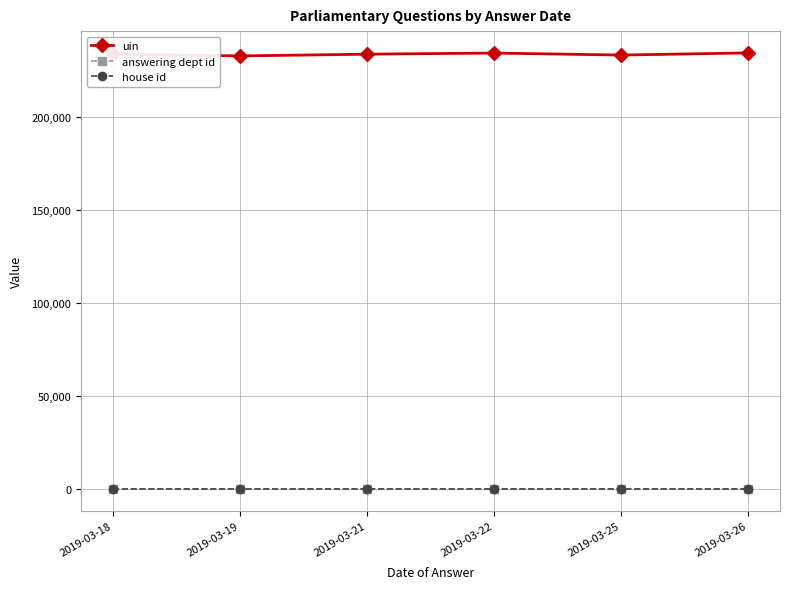

What is the spread (max minus min) of values at 2019-03-22?

234102